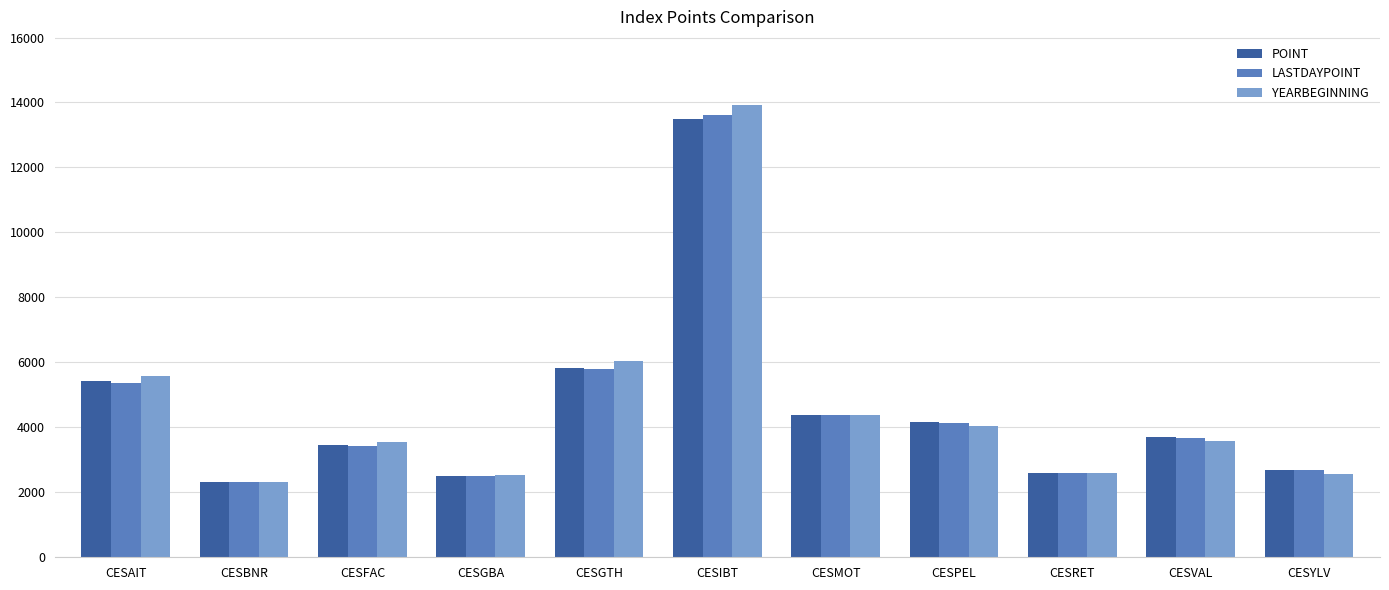

What position from the left is CESIBT?

6